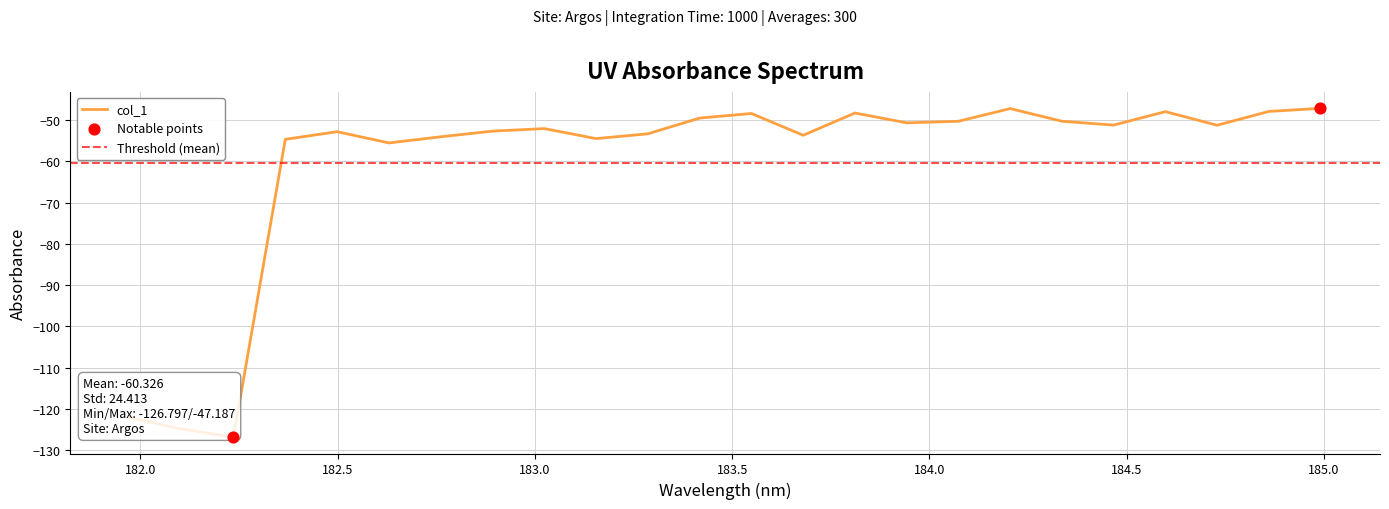

What is the highest value of the col_1 series?

-47.2